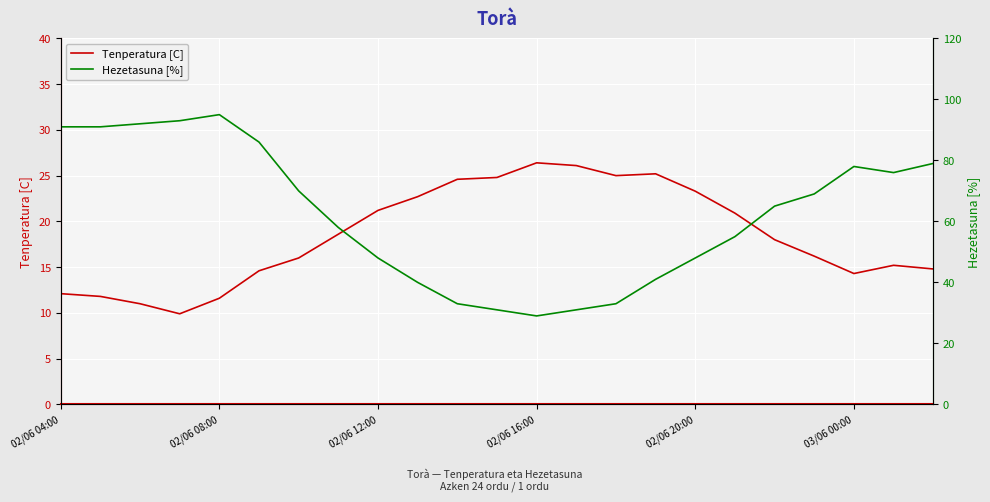

The value of Tenperatura [C] at 02/06 12:00 is 8.2. True or false?

False